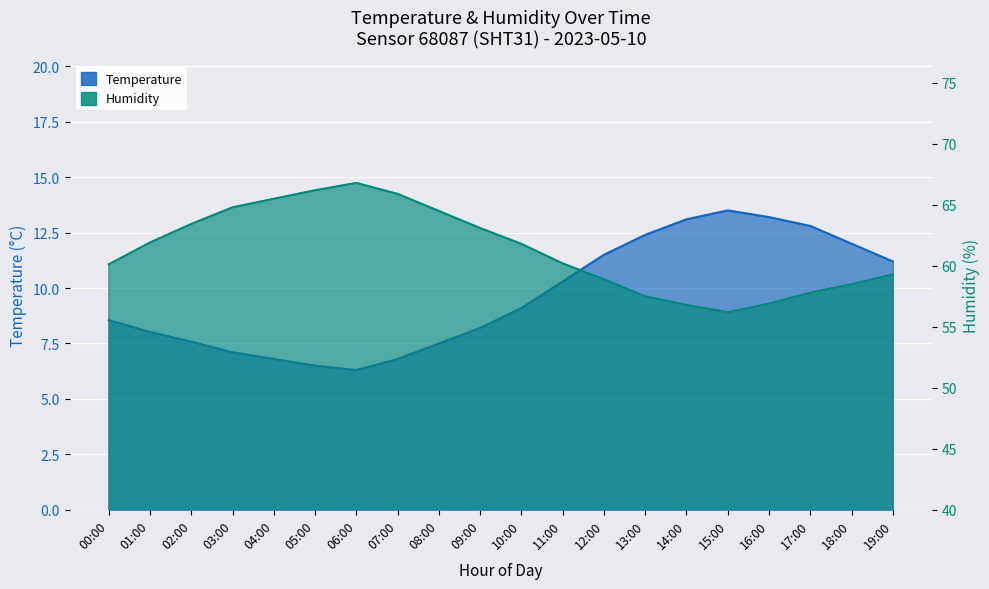

What is the maximum value for Humidity?

66.8